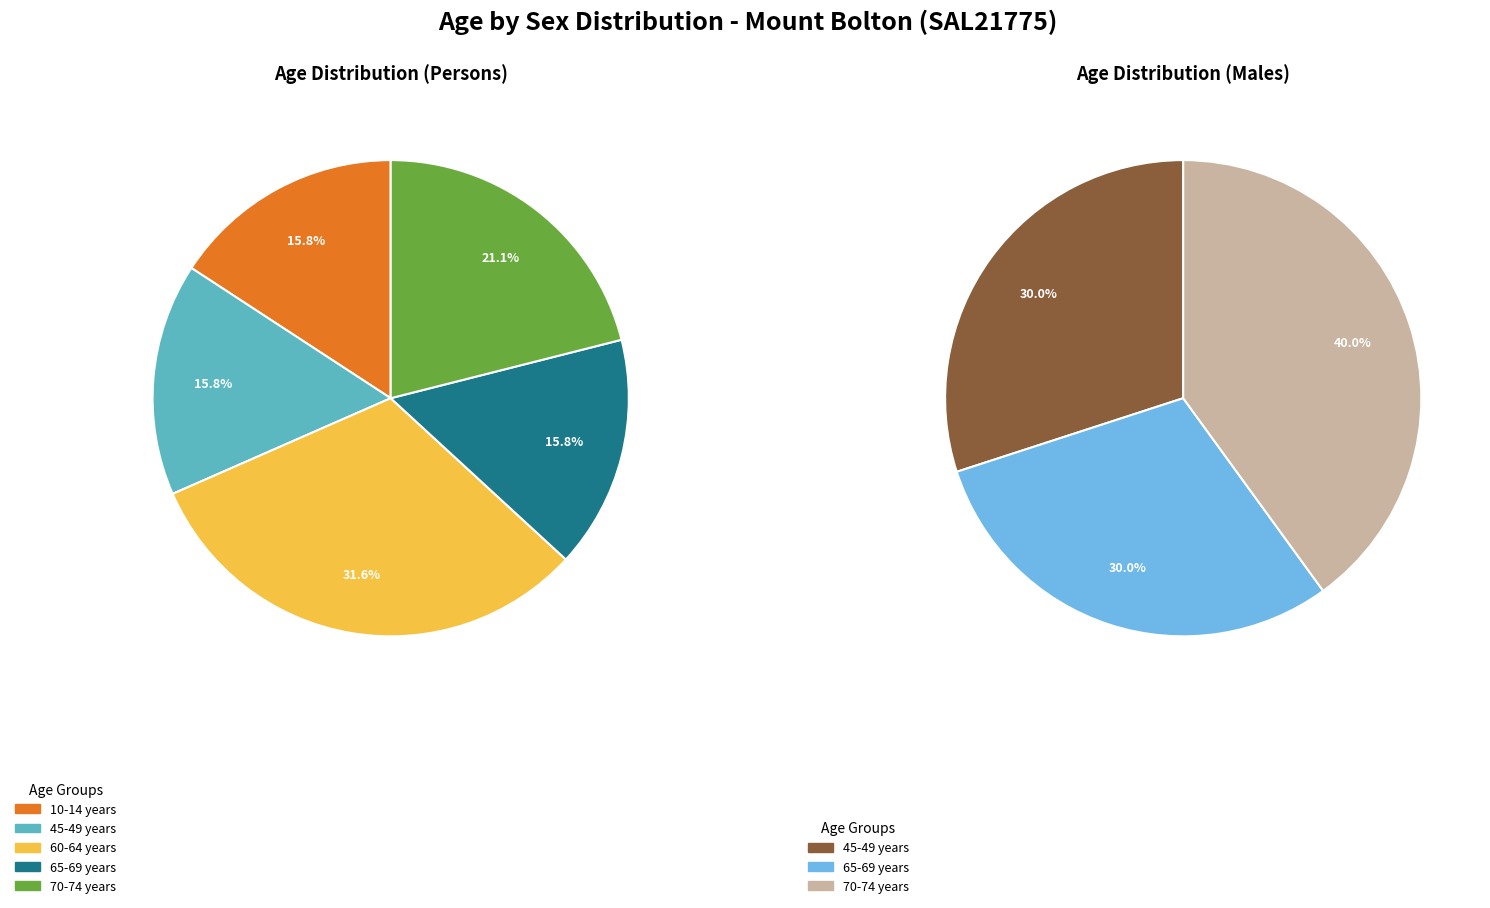

How many segments does this pie chart have?

5